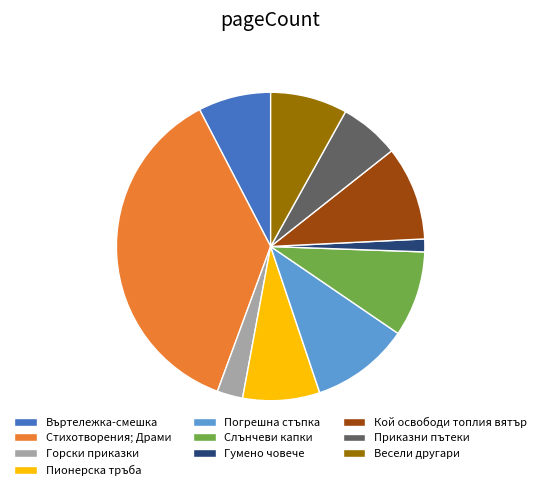

What is the largest slice in the pie chart?

Стихотворения; Драми